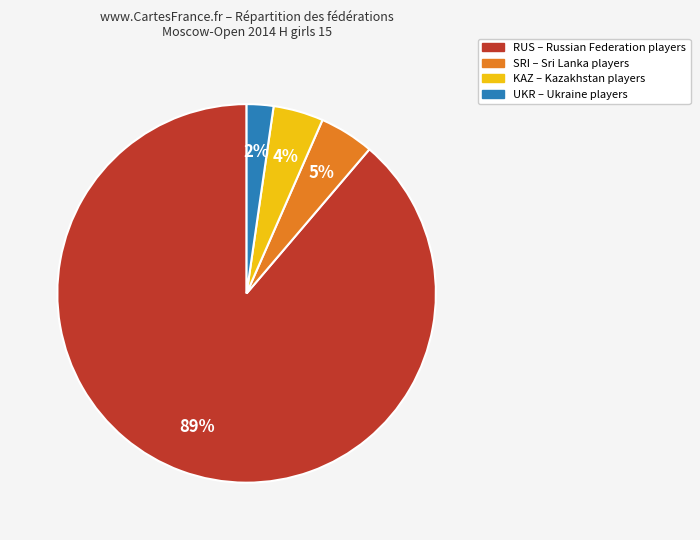

Is there a majority slice in this chart?

Yes